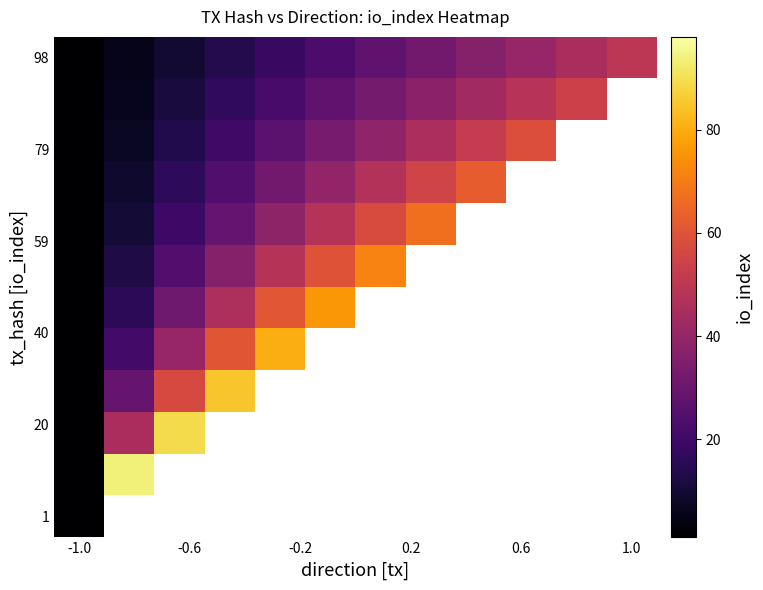

What is the minimum value shown in the chart?

1.0